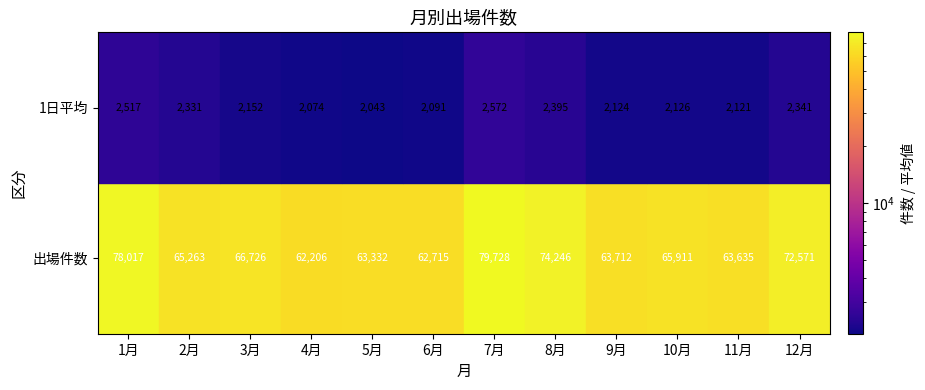

At which category is the sum across all series the highest?

7月